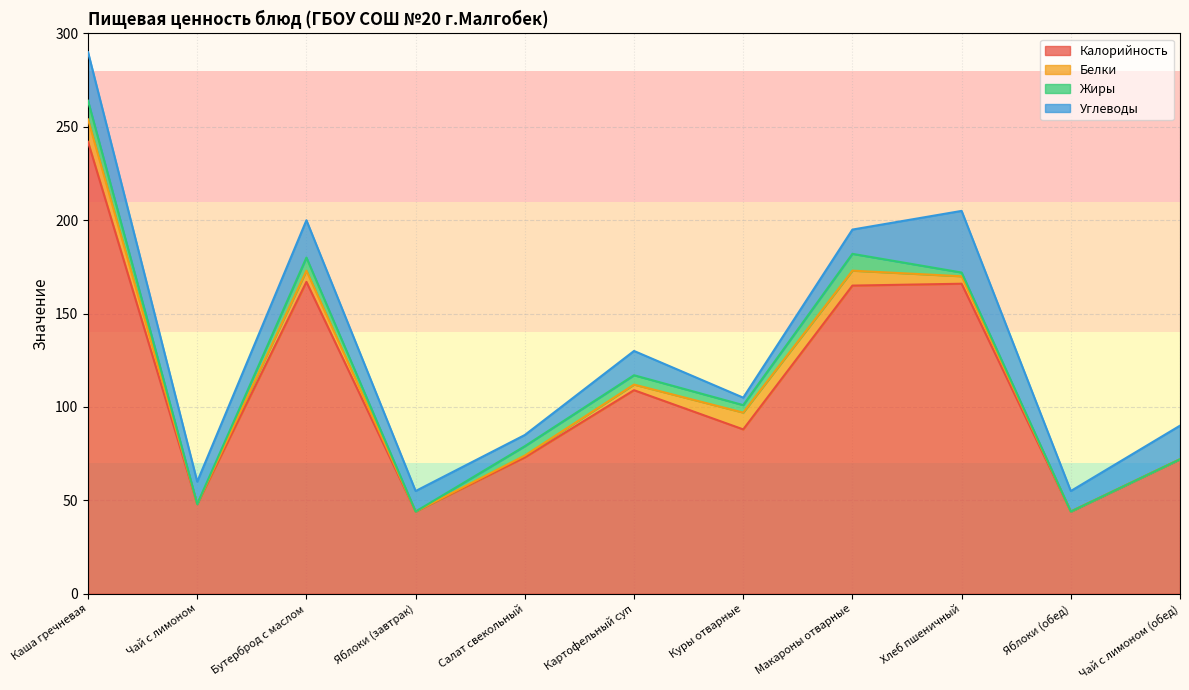

What is the lowest value of the Углеводы series?

4